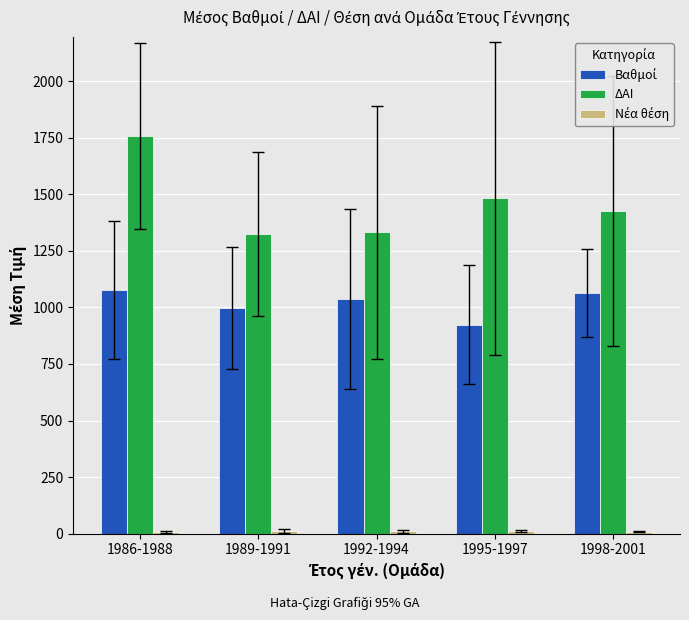

At which label is ΔΑΙ closest to 1540?

1995-1997